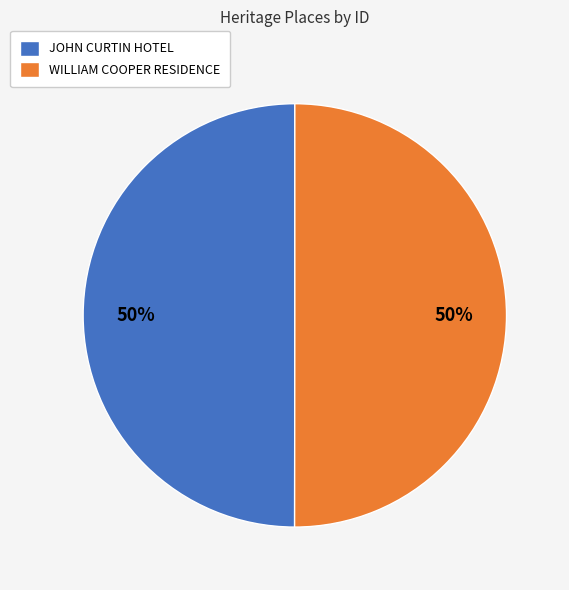

How many slices are in this pie chart?

2